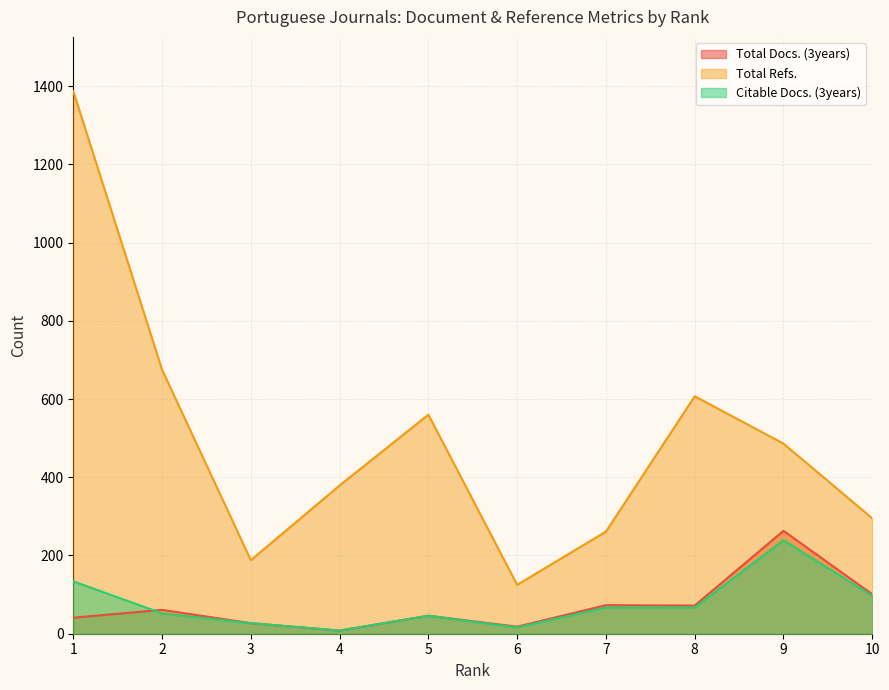

What is the value of the Total Refs. point at the 1st from the left?

1387